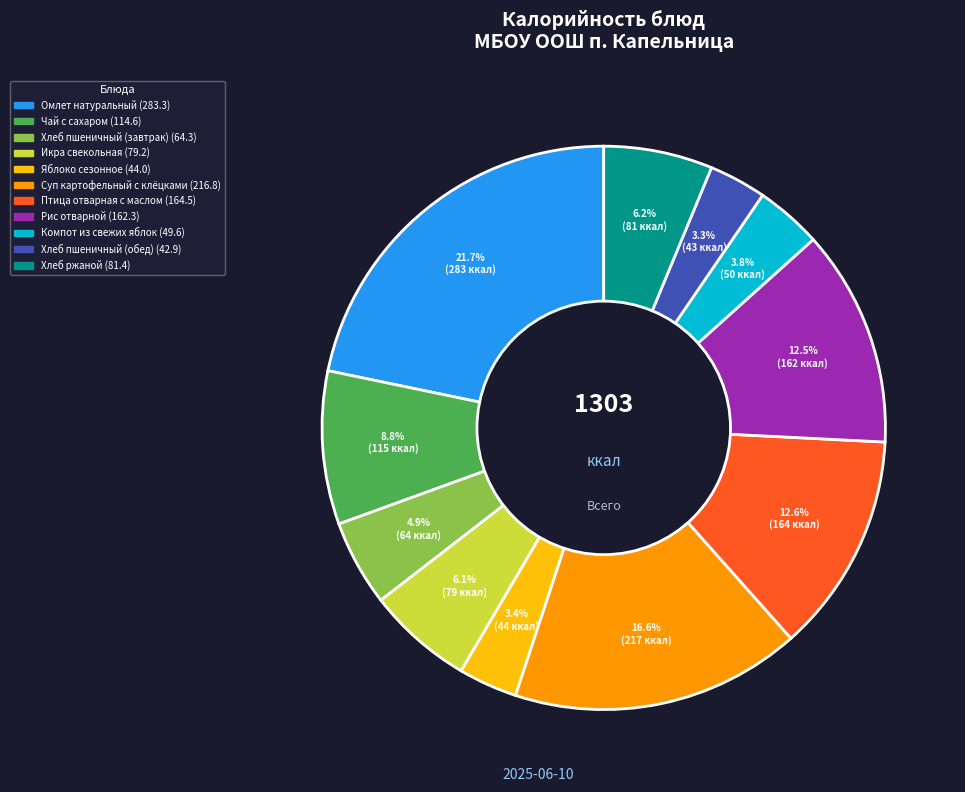

Does Хлеб пшеничный (обед) account for over 50% of the chart?

No